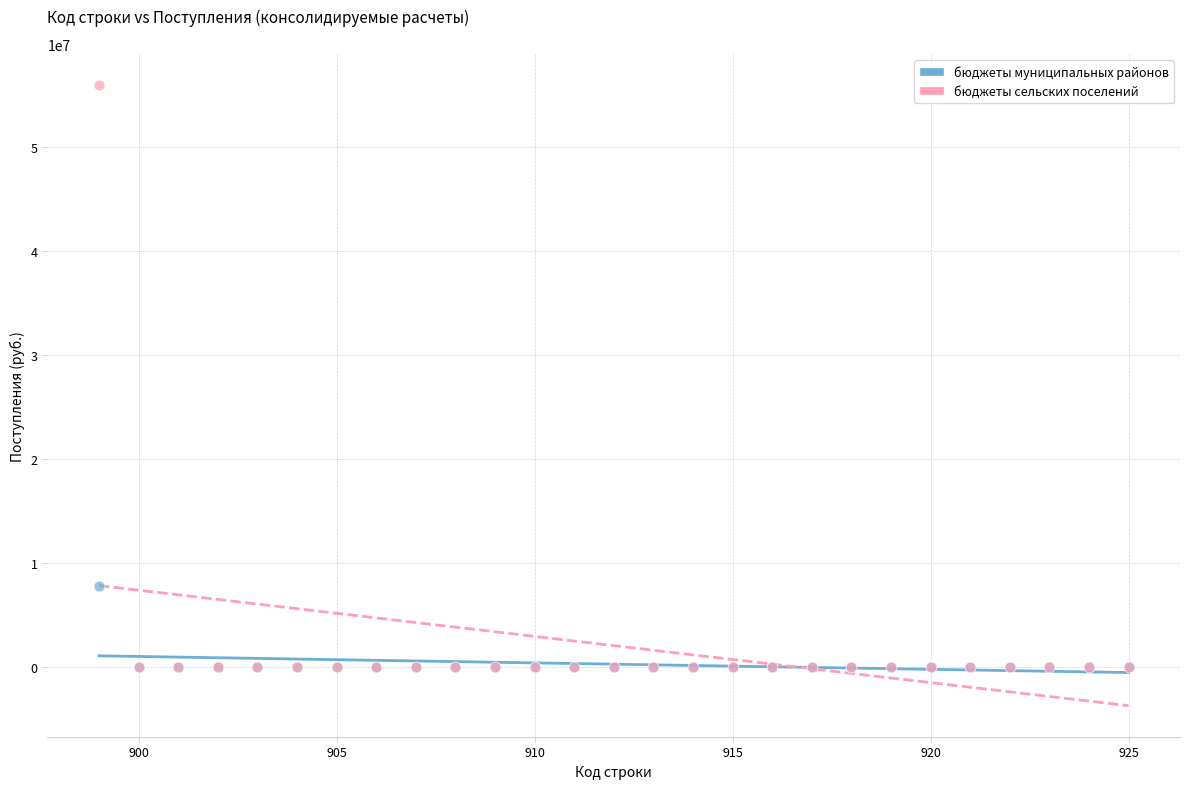

What are all the series names shown in the legend?

бюджеты муниципальных районов, бюджеты сельских поселений